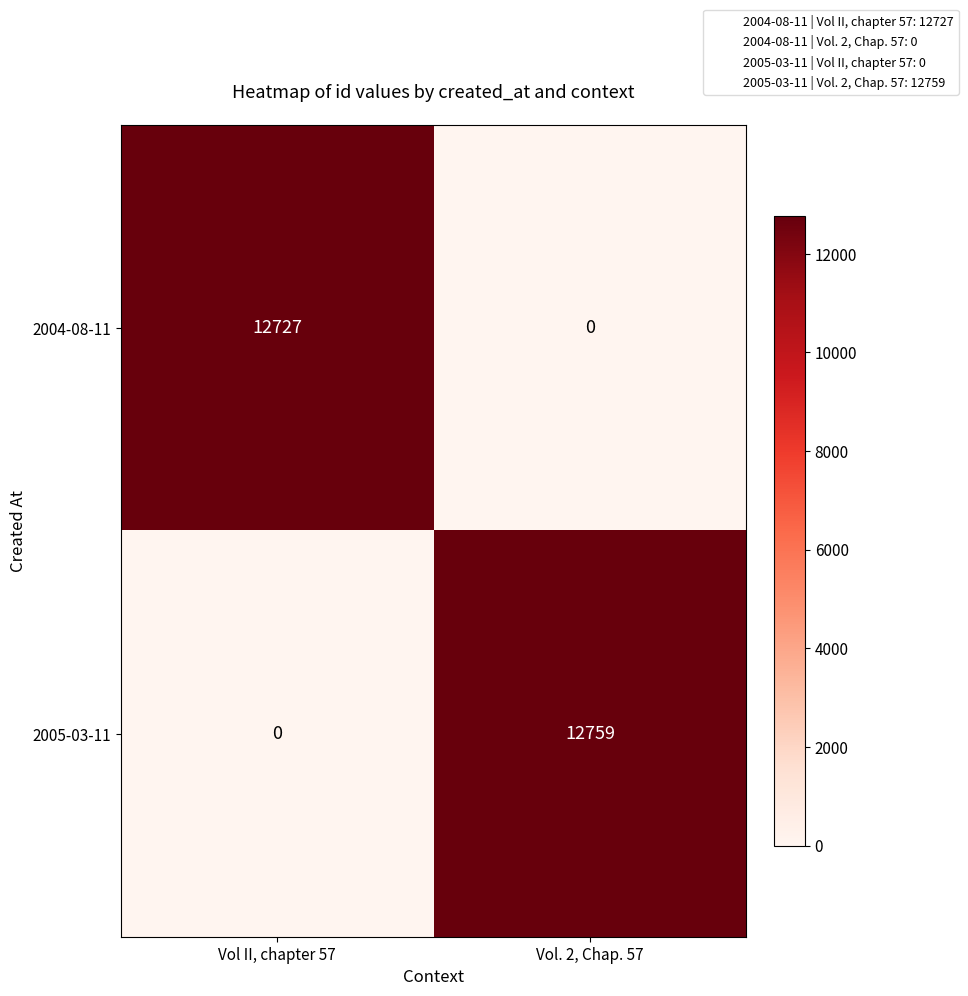

Reading left to right, list all the values displayed in this chart.

2004-08-11: Vol II, chapter 57=12727	Vol. 2, Chap. 57=0
2005-03-11: Vol II, chapter 57=0	Vol. 2, Chap. 57=12759